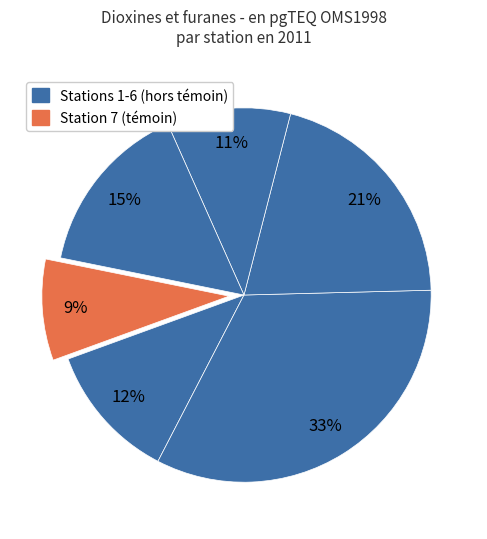

Which category has the smallest portion of the pie?

Station 7 (témoin)